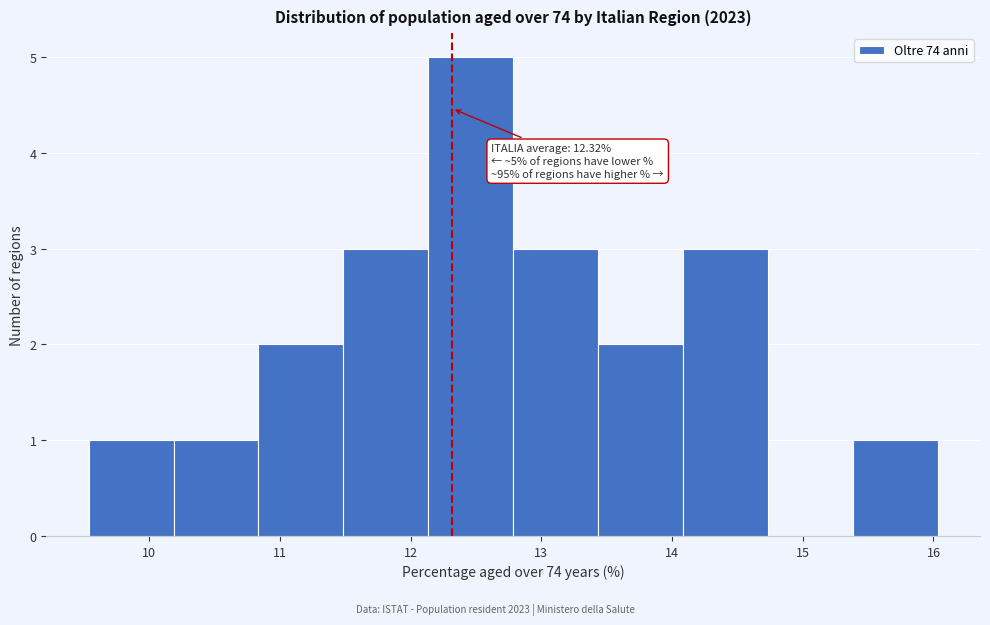

Which range on the x-axis has the tallest bar?

12.1 to 12.8